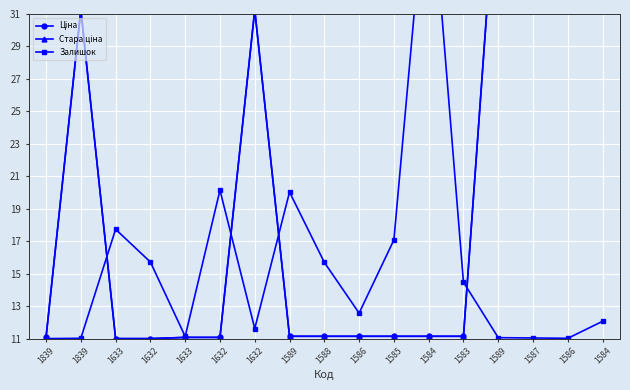

List the labels in order of Залишок value, smallest first.

1839, 1839, 1586, 1587, 1589, 1633, 1632, 1584, 1586, 1583, 1588, 1632, 1585, 1633, 1589, 1632, 1584